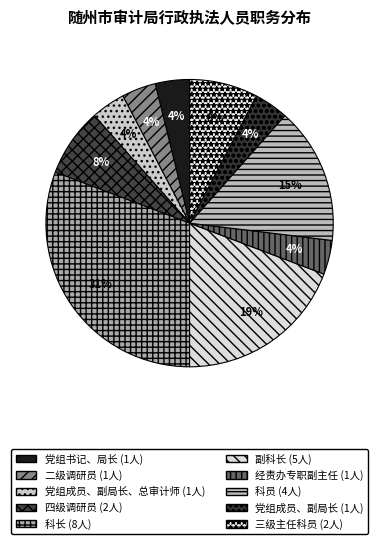

Does any single category account for the majority?

No